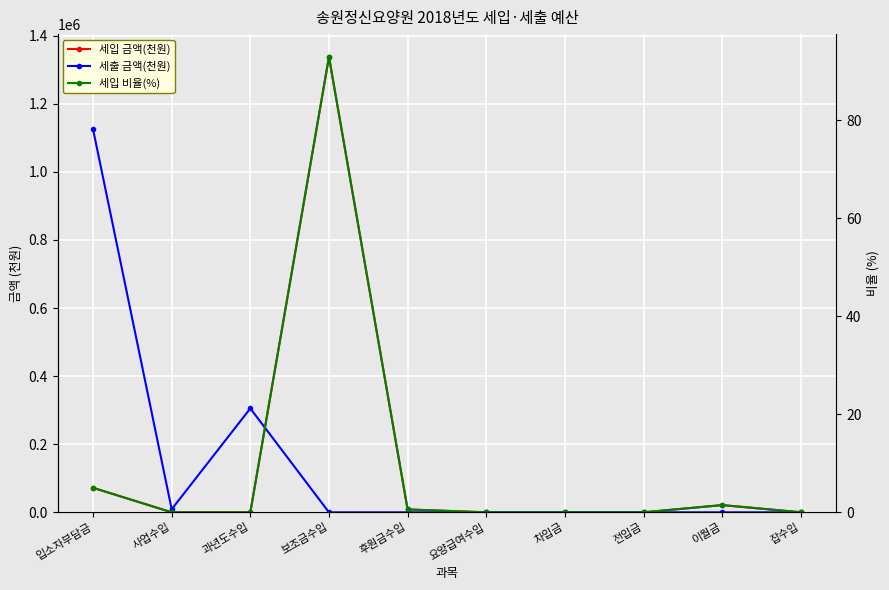

Count the number of categories in the chart.

10